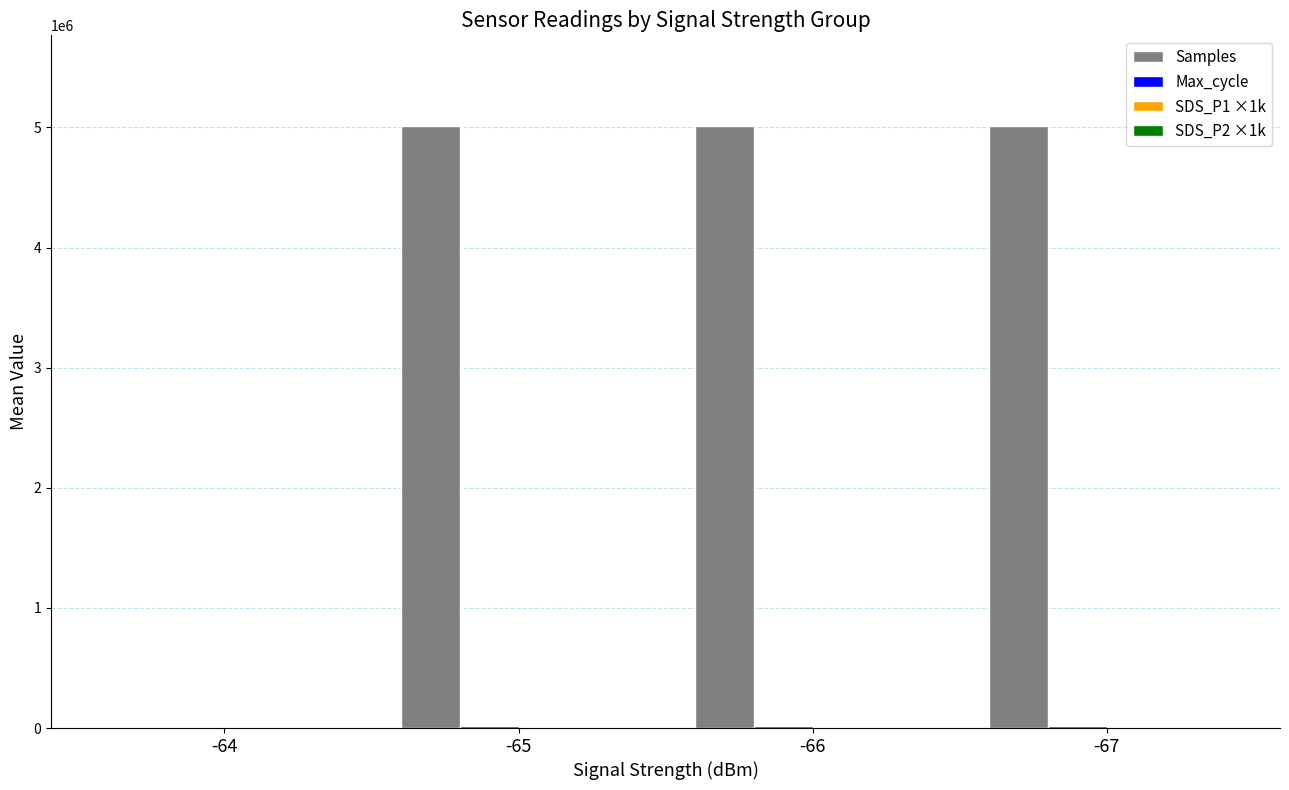

How many groups of bars are there?

4